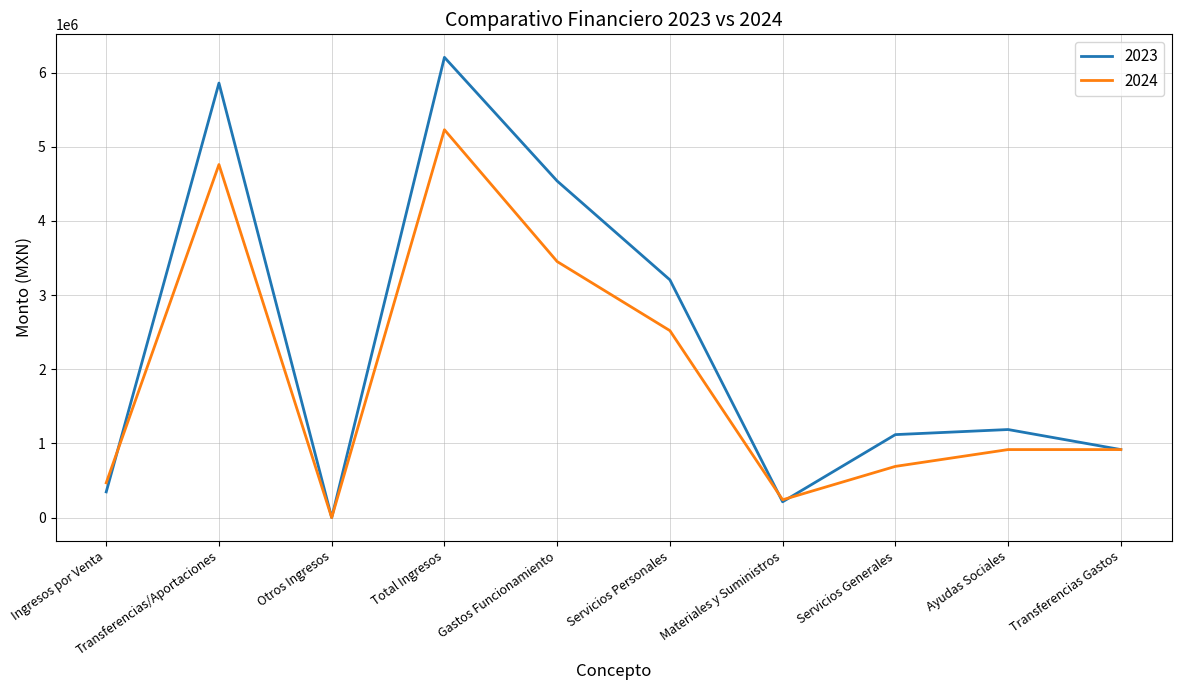

True or false: 2023 has more than 0 interior local peaks.

True